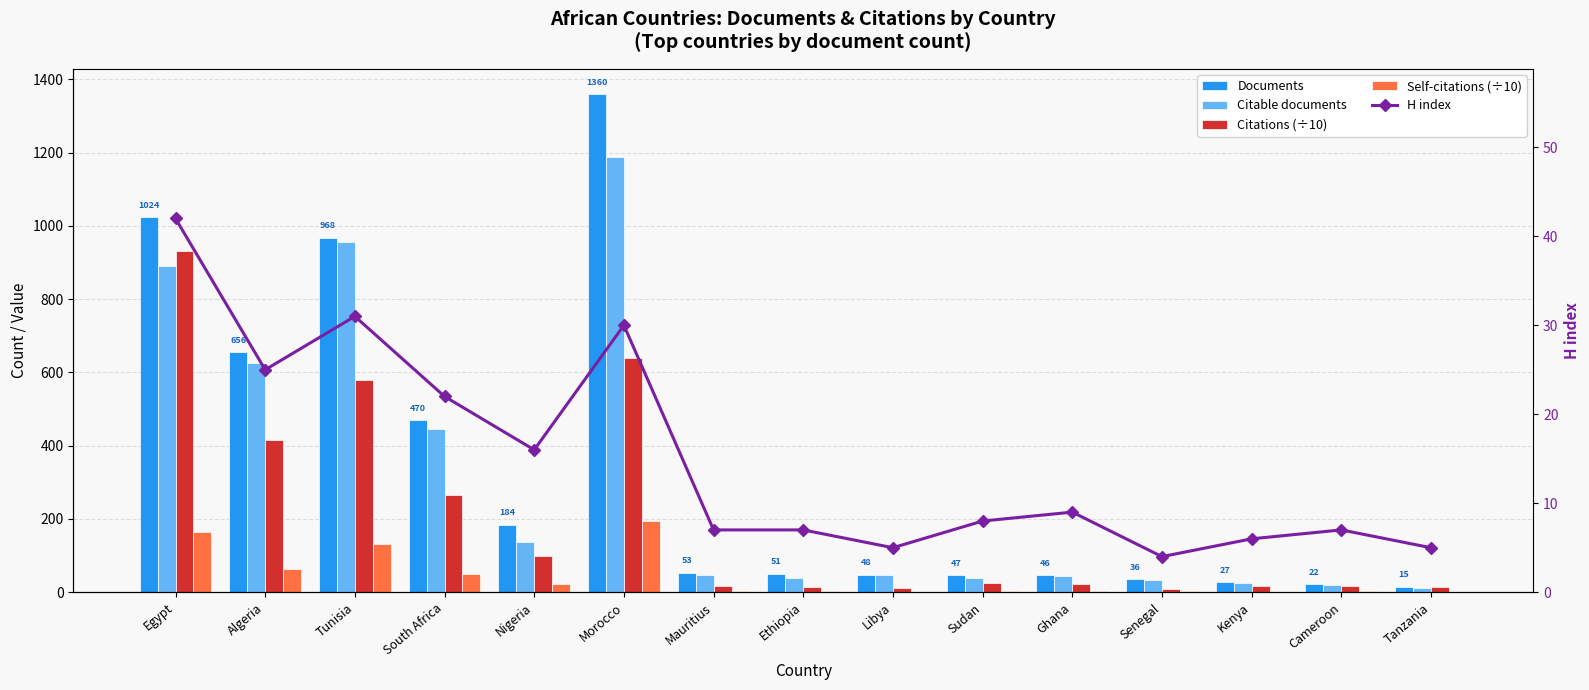

What is the difference between the Citable documents values at Cameroon and Tanzania?

10.0